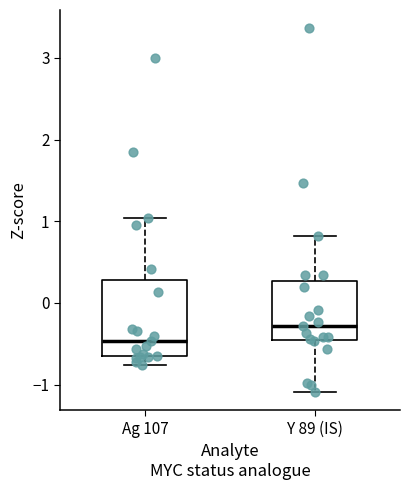

Reading left to right, read every box against the y-axis: the position of its median line, the range the box covers, and the ends of its whiskers. The values are not printed on the chart, so give them approximately, as read against the axis.

Ag 107: median -0.5, box -0.7 to 0.3, whiskers -0.8 to 1.0
Y 89 (IS): median -0.3, box -0.5 to 0.3, whiskers -1.1 to 0.8